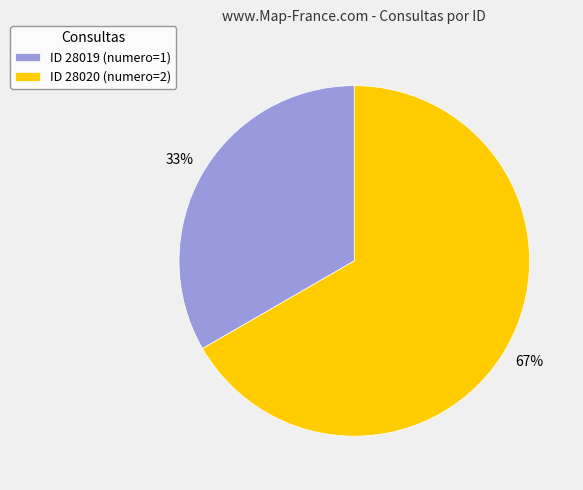

To the nearest percent, what portion does ID 28019 (numero=1) represent?

33%